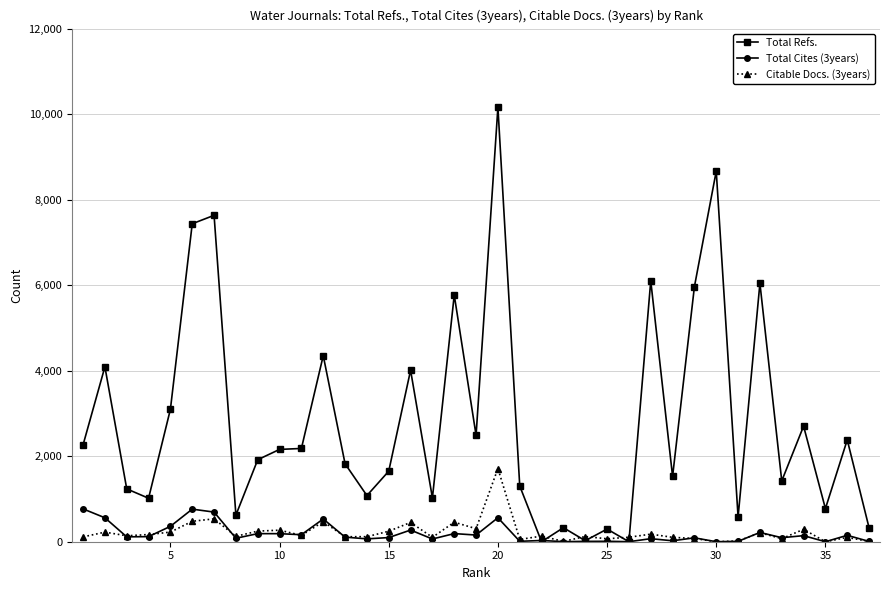

Which series ends up on top after the final intersection of Citable Docs. (3years) and Total Refs.?

Total Refs.